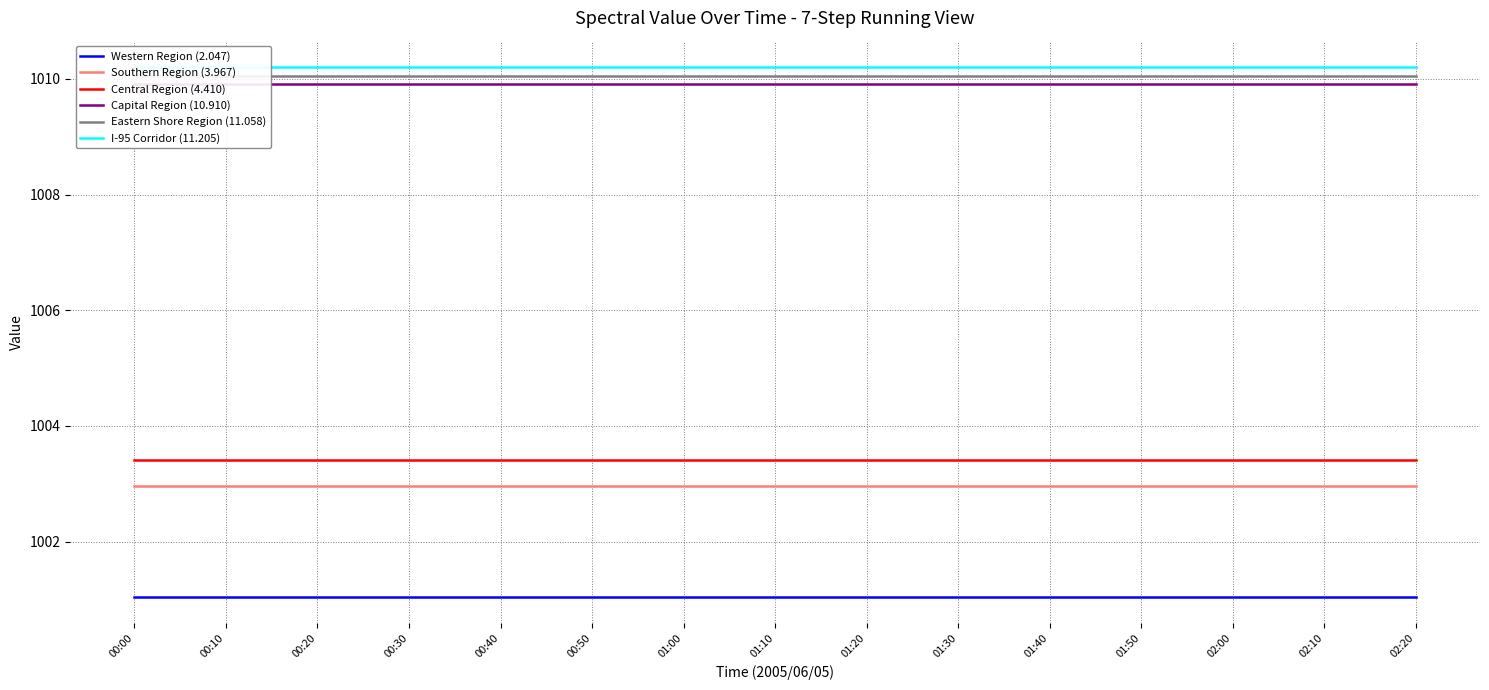

True or false: Capital Region (10.910) has a value of 1009.9 at 01:50.

True